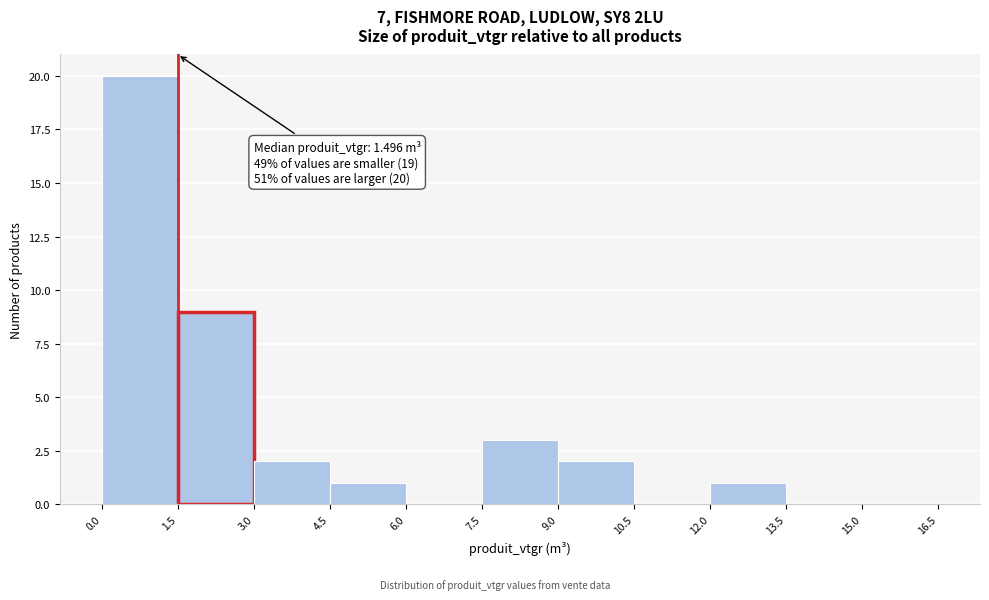

Over which range of the x-axis is the bar tallest?

0.0 to 1.5